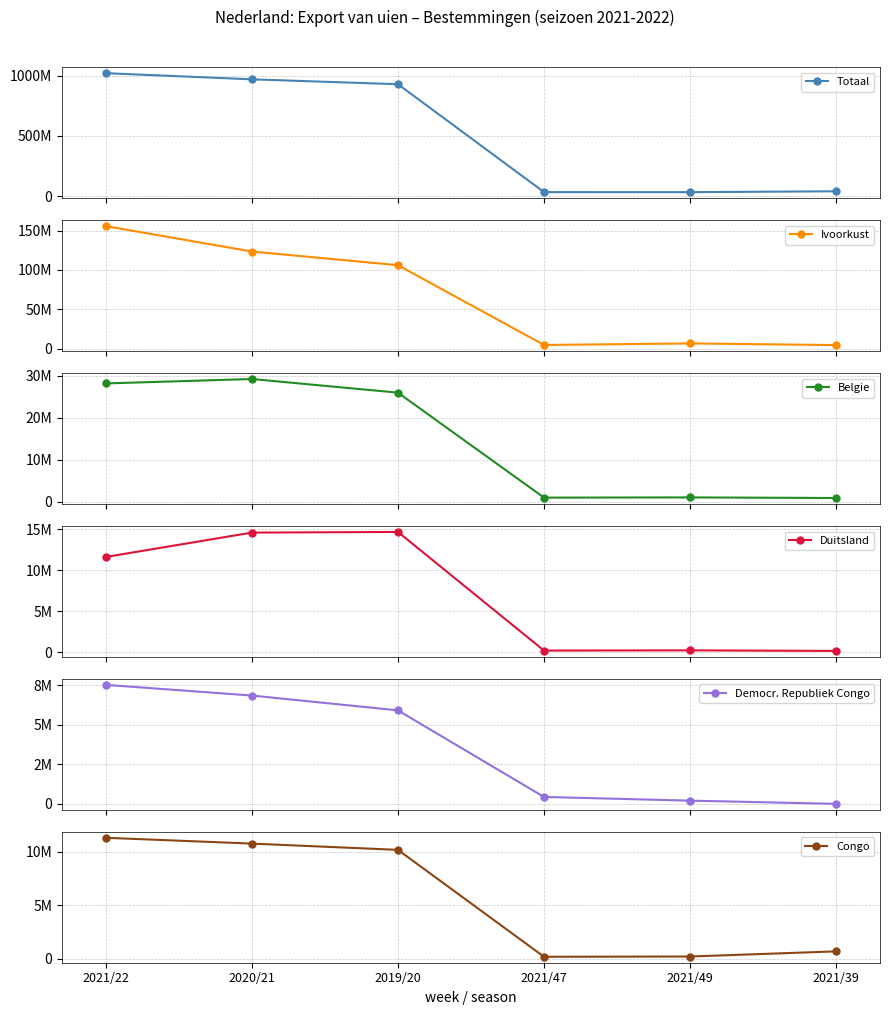

Between which two adjacent categories do Democr. Republiek Congo and Congo first intersect?

2019/20 and 2021/47